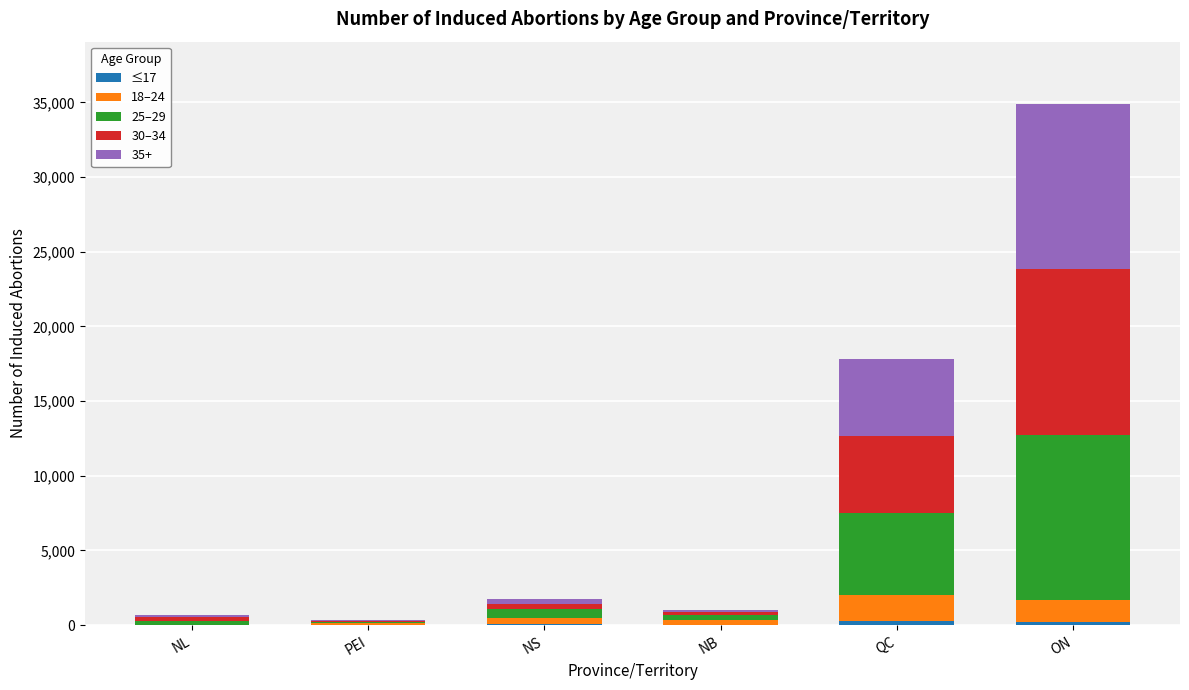

At which category is the sum across all series the highest?

ON